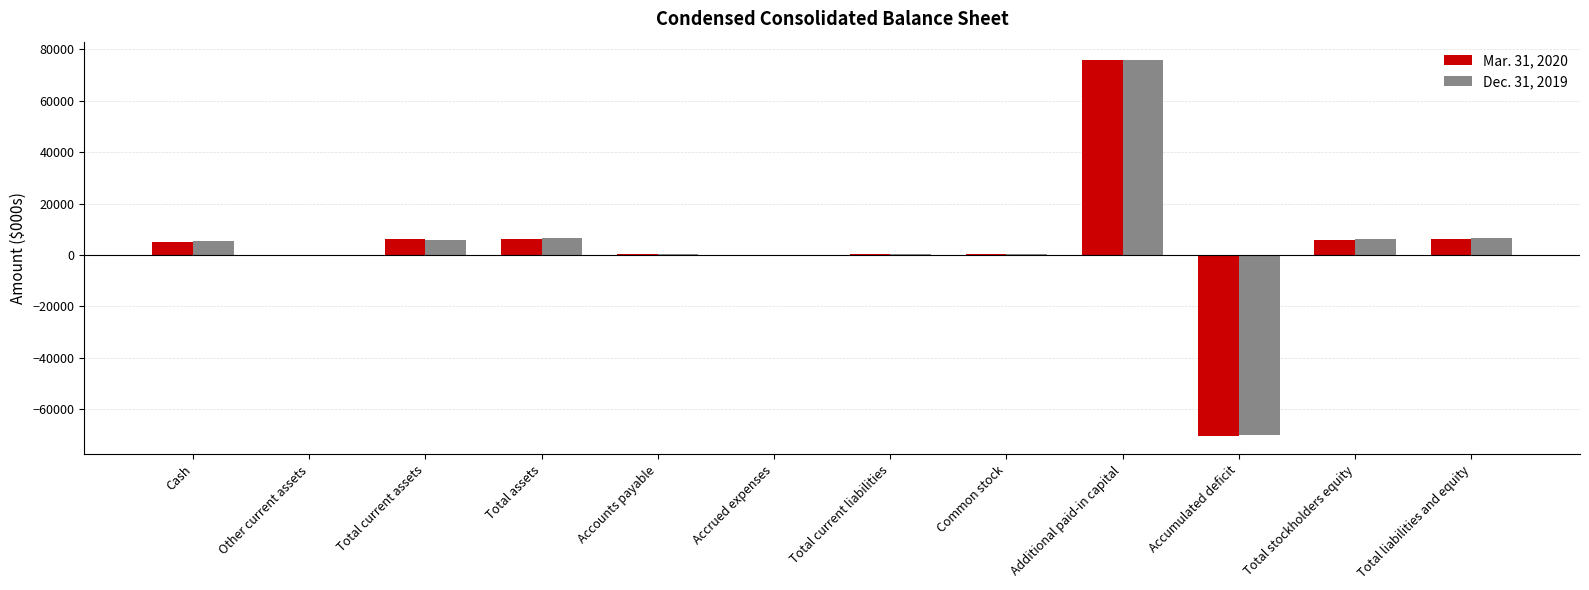

True or false: Mar. 31, 2020 has a value of 75690 at Additional paid-in capital.

True